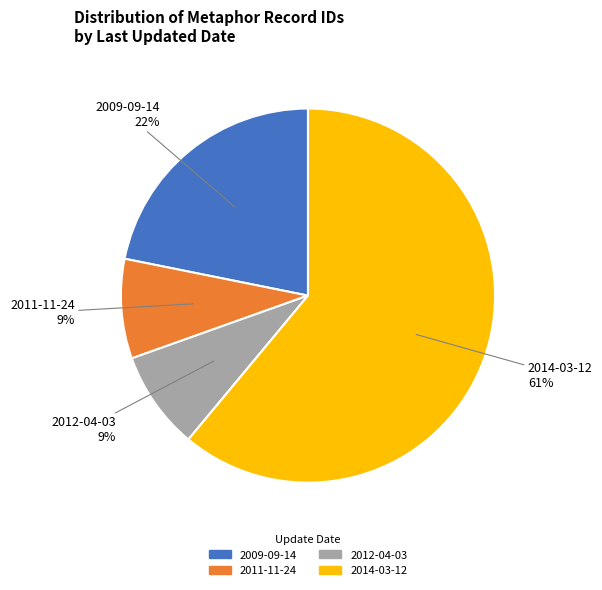

Does any single category account for the majority?

Yes